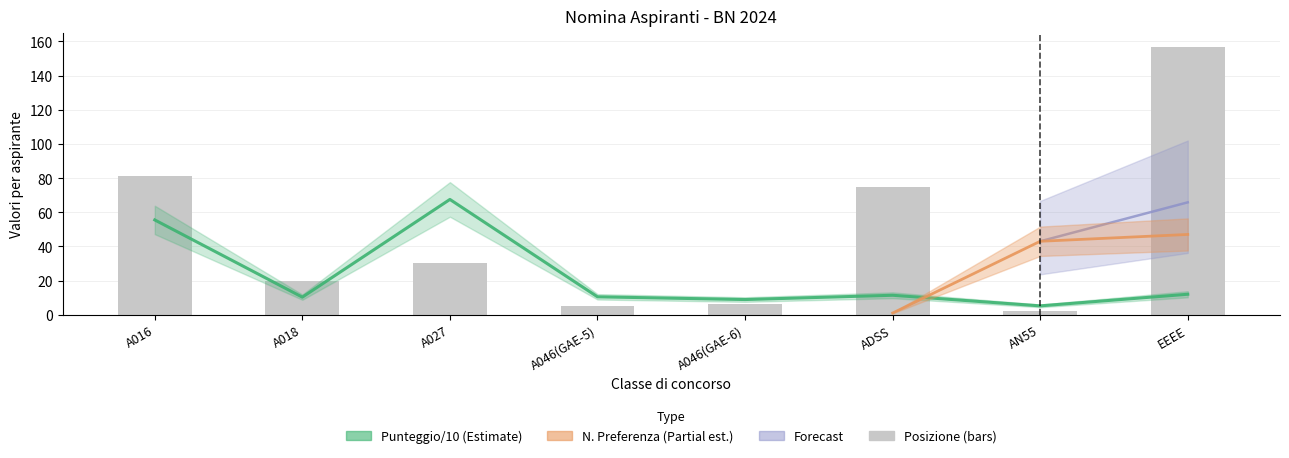

The value at A016 is 81. True or false?

True